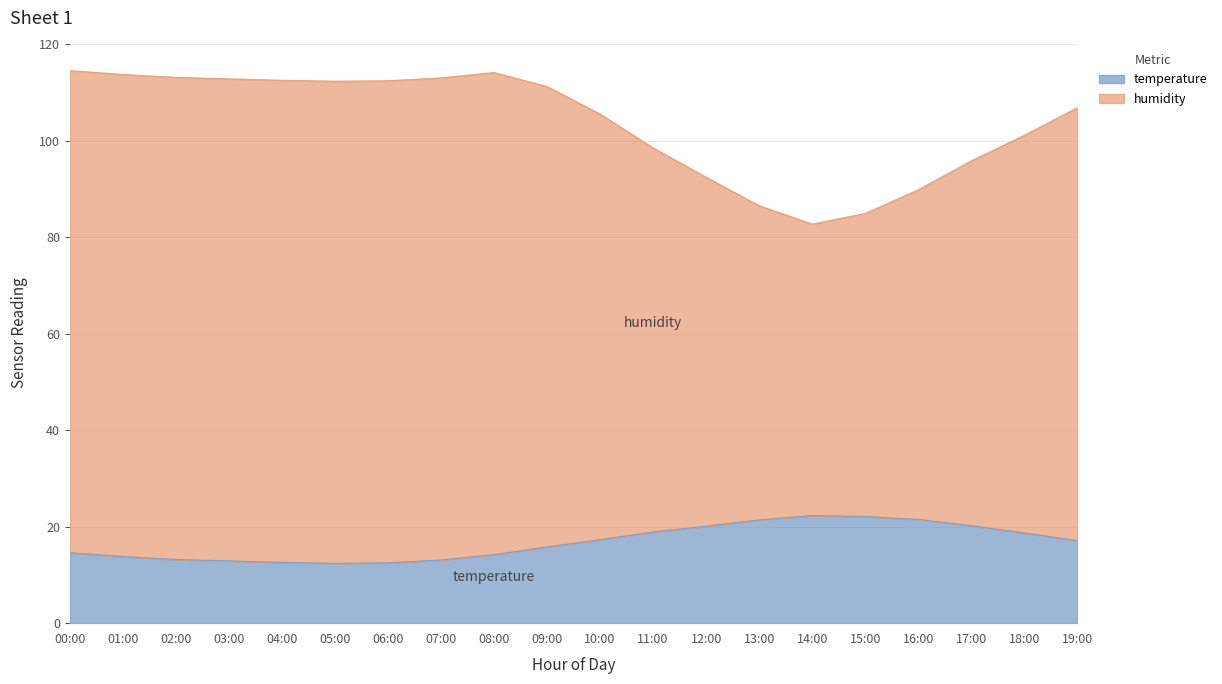

What is the difference between the maximum and minimum values in the temperature series?

9.9